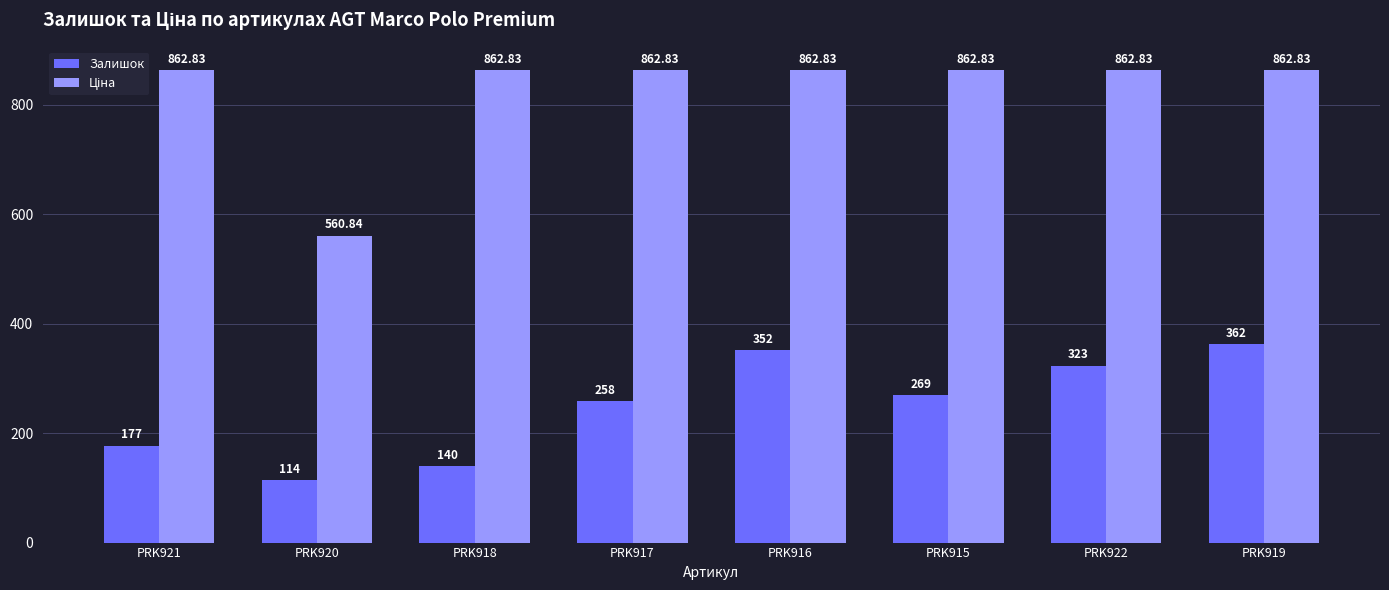

Which series changed the most between PRK918 and PRK919?

Залишок